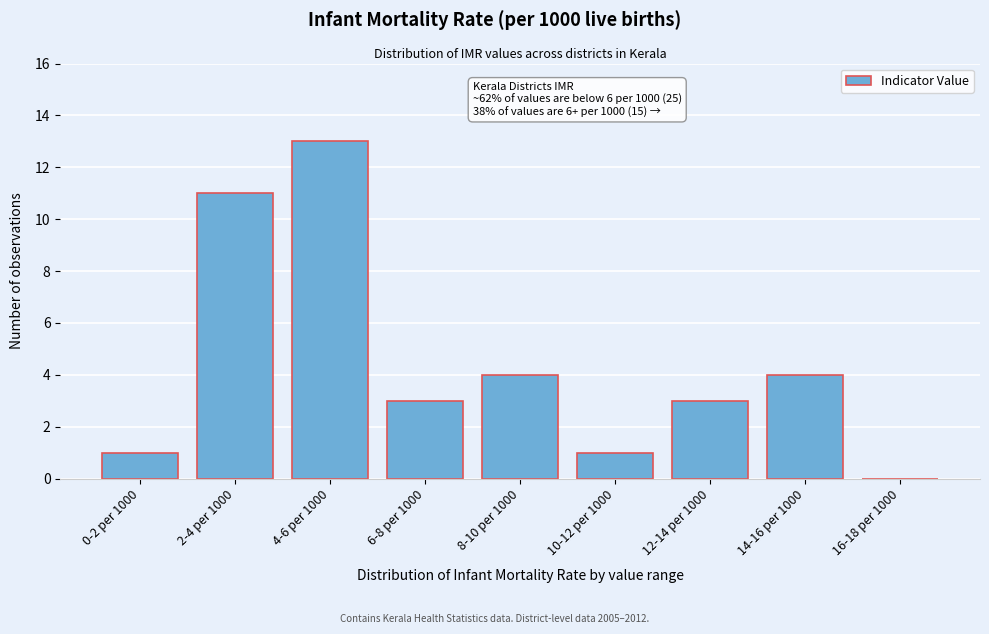

Reading left to right, what are all the values shown in this chart?

0-2 per 1000=1	2-4 per 1000=11	4-6 per 1000=13	6-8 per 1000=3	8-10 per 1000=4	10-12 per 1000=1	12-14 per 1000=3	14-16 per 1000=4	16-18 per 1000=0